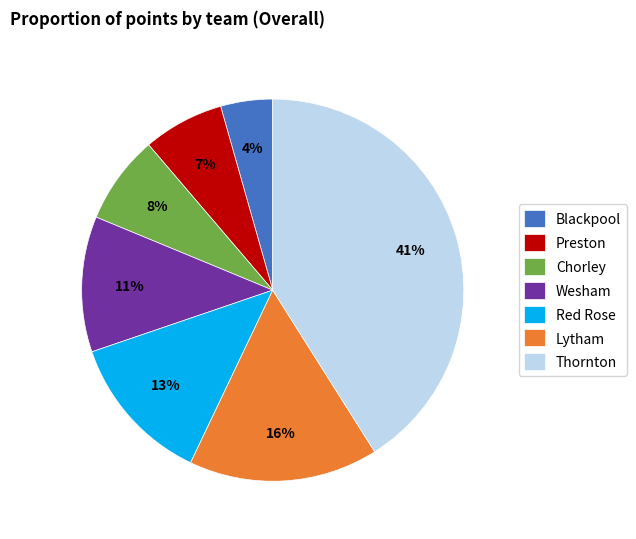

Between Wesham and Preston, which is larger?

Wesham